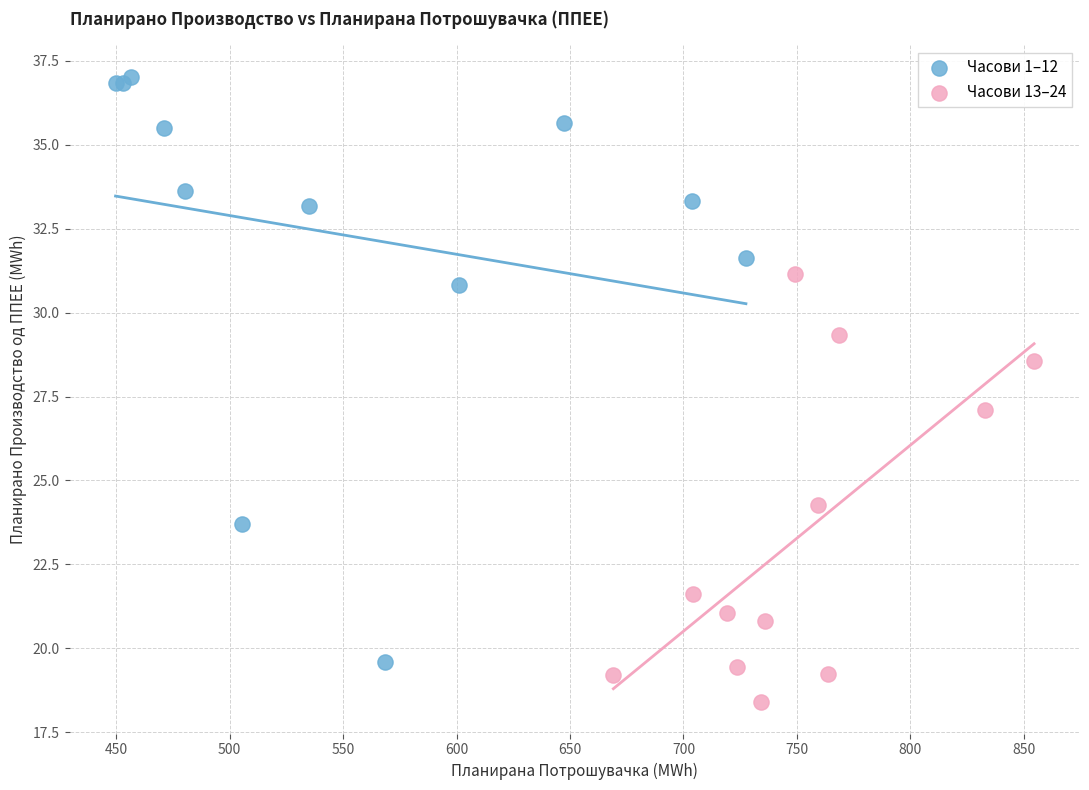

Which series has the widest spread of Y values?

Часови 1–12